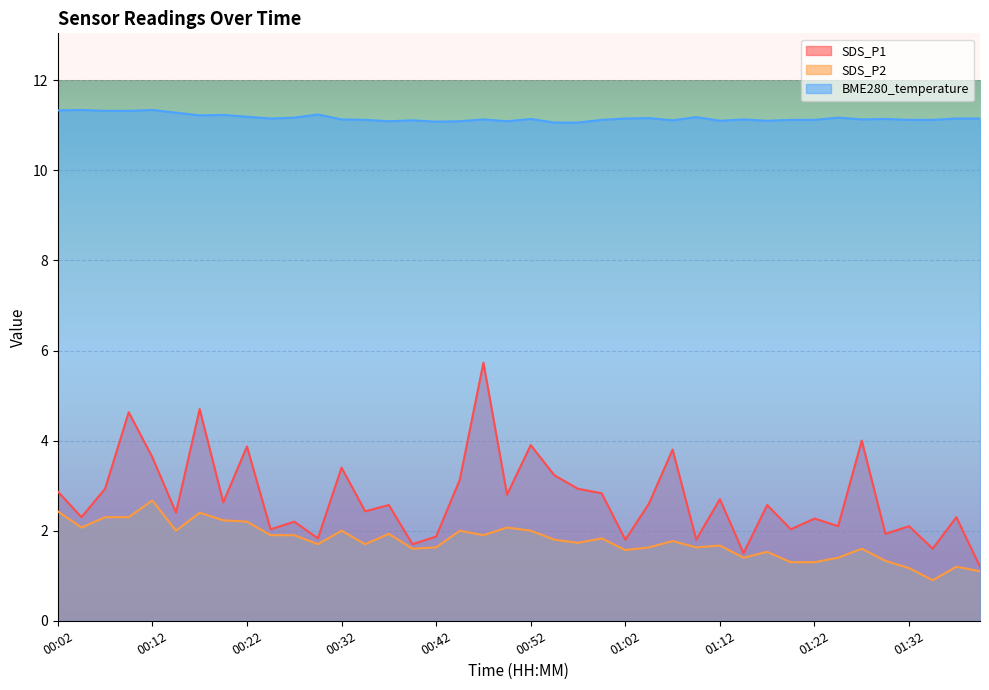

In BME280_temperature, how many points are lower than both neighbors (excluding endpoints)?

9